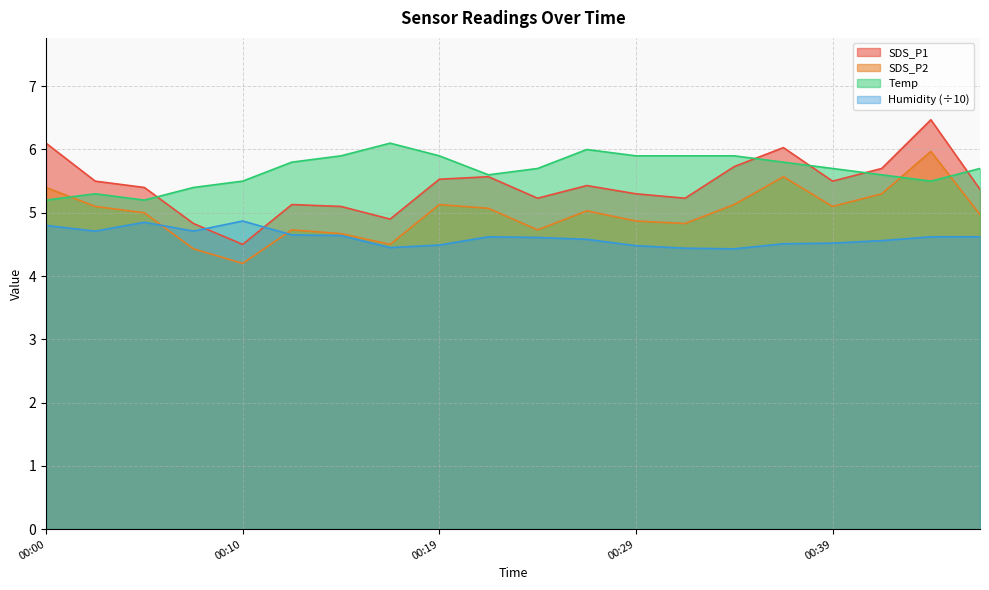

Reading left to right, extract all data points from this chart.

SDS_P1: 00:00=6.1	00:02=5.5	00:05=5.4	00:07=4.8	00:10=4.5	00:12=5.1	00:14=5.1	00:17=4.9	00:19=5.5	00:22=5.6	00:24=5.2	00:27=5.4	00:29=5.3	00:31=5.2	00:34=5.7	00:36=6.0	00:39=5.5	00:41=5.7	00:44=6.5	00:46=5.4
SDS_P2: 00:00=5.4	00:02=5.1	00:05=5.0	00:07=4.4	00:10=4.2	00:12=4.7	00:14=4.7	00:17=4.5	00:19=5.1	00:22=5.1	00:24=4.7	00:27=5.0	00:29=4.9	00:31=4.8	00:34=5.1	00:36=5.6	00:39=5.1	00:41=5.3	00:44=6.0	00:46=5.0
Temp: 00:00=5.2	00:02=5.3	00:05=5.2	00:07=5.4	00:10=5.5	00:12=5.8	00:14=5.9	00:17=6.1	00:19=5.9	00:22=5.6	00:24=5.7	00:27=6.0	00:29=5.9	00:31=5.9	00:34=5.9	00:36=5.8	00:39=5.7	00:41=5.6	00:44=5.5	00:46=5.7
Humidity: 00:00=4.8	00:02=4.7	00:05=4.8	00:07=4.7	00:10=4.9	00:12=4.7	00:14=4.6	00:17=4.5	00:19=4.5	00:22=4.6	00:24=4.6	00:27=4.6	00:29=4.5	00:31=4.4	00:34=4.4	00:36=4.5	00:39=4.5	00:41=4.6	00:44=4.6	00:46=4.6